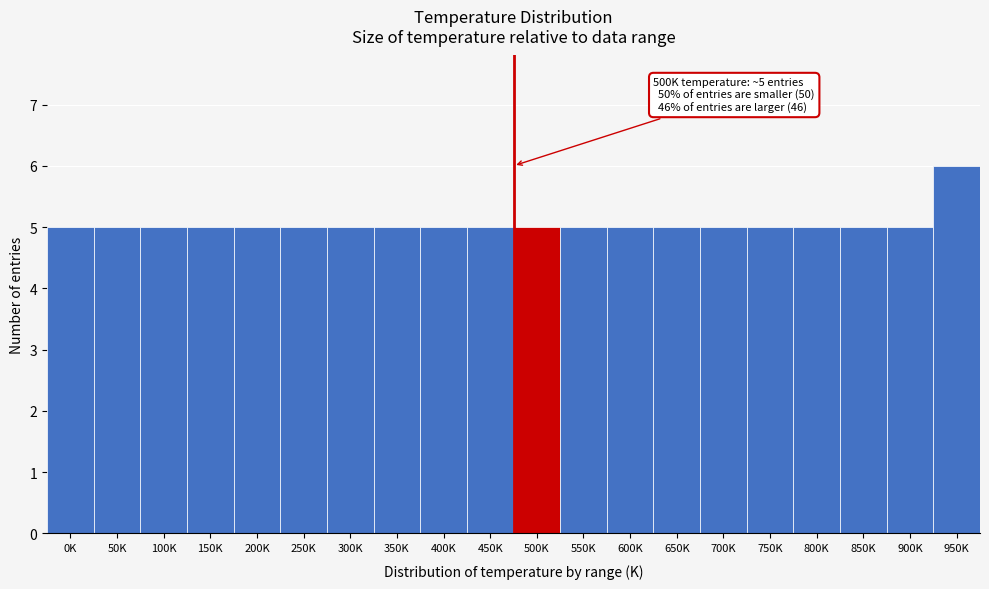

Reading right to left, list all the values displayed in this chart.

6	5	5	5	5	5	5	5	5	5	5	5	5	5	5	5	5	5	5	5